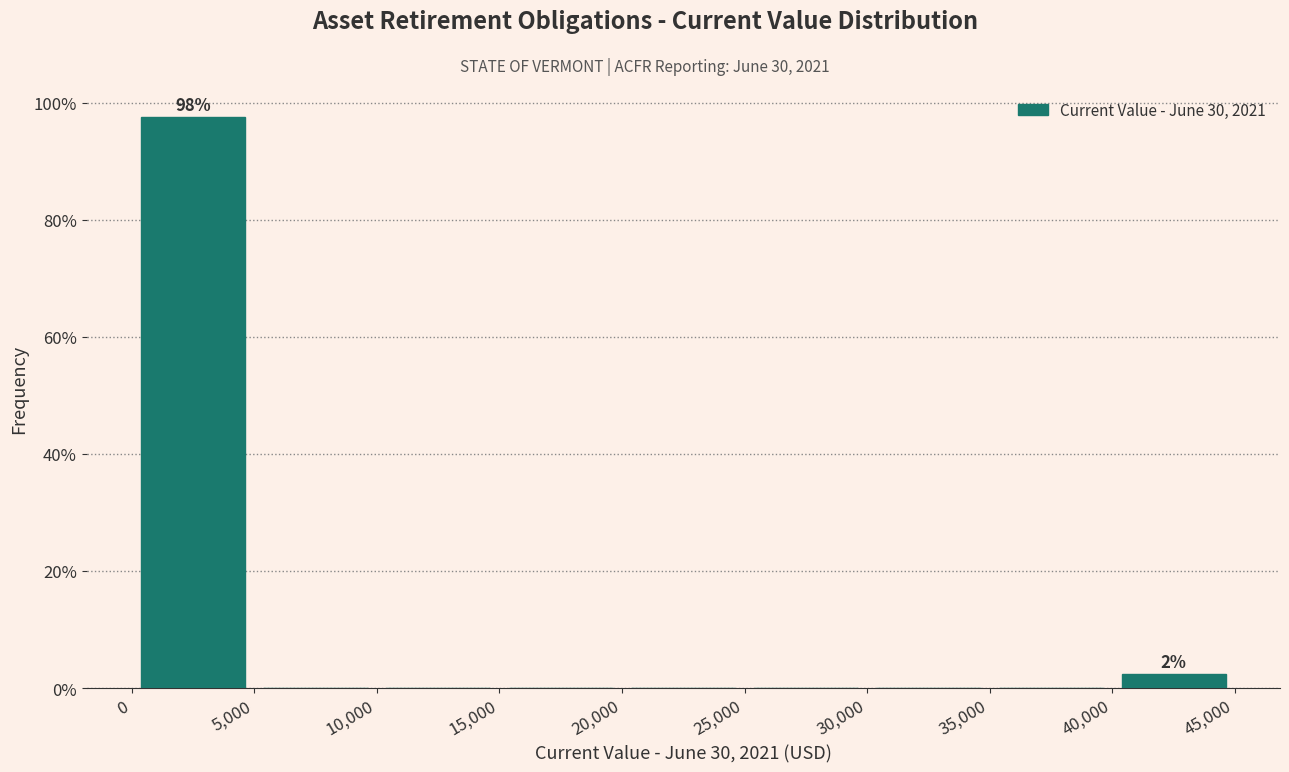

Which range on the x-axis has the tallest bar?

0 to 5,000